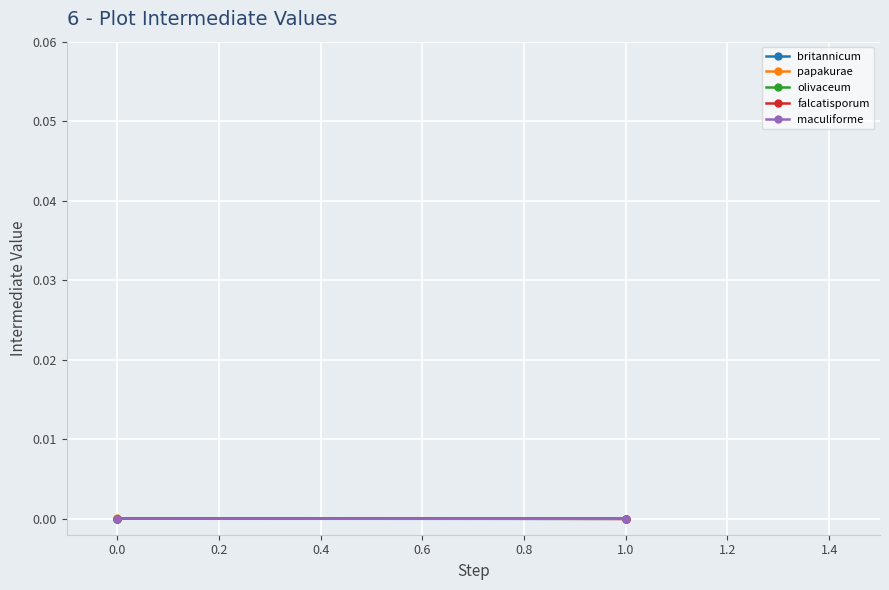

Rank the series by their average value, from highest to lowest.

papakurae, olivaceum, maculiforme, falcatisporum, britannicum